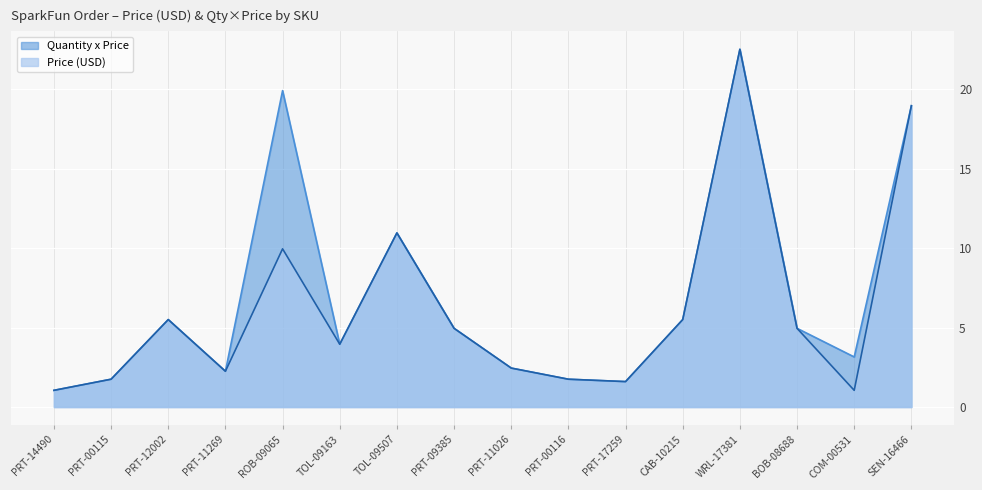

Read the Price (USD) value at TOL-09163.

4.0